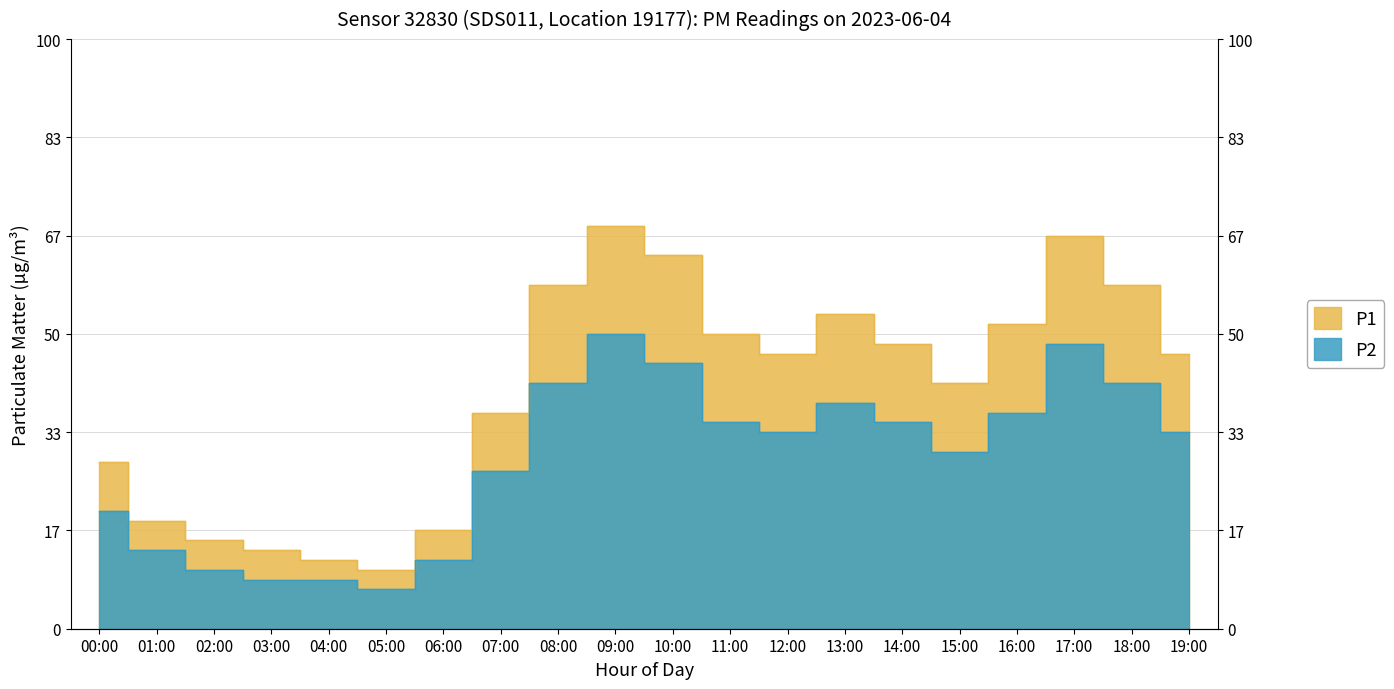

What is the label of the 12th point from the right?

08:00